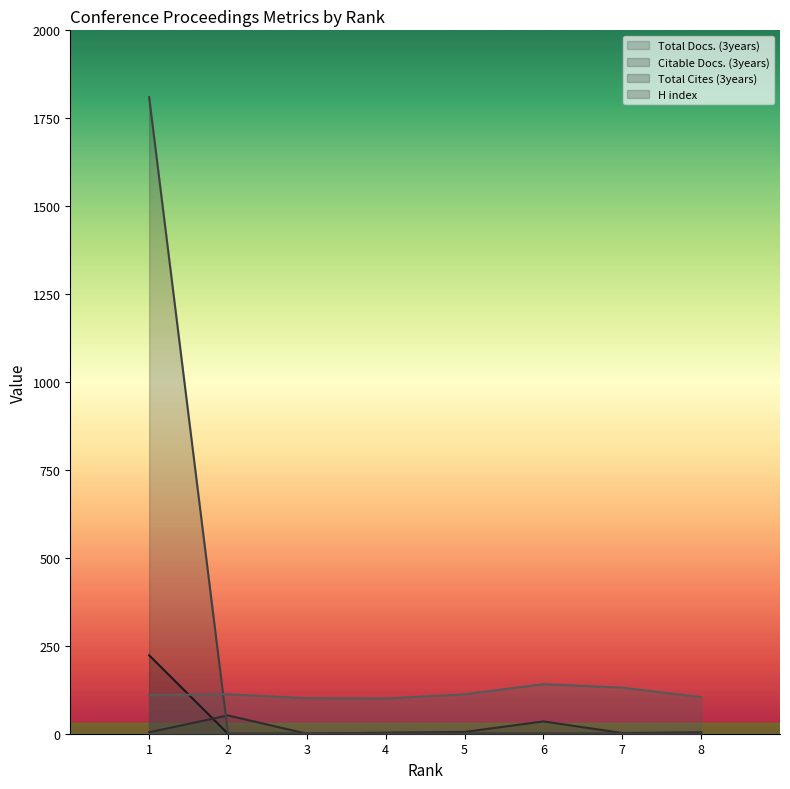

How many intersections are there between Total Docs. (3years) and H index?

1